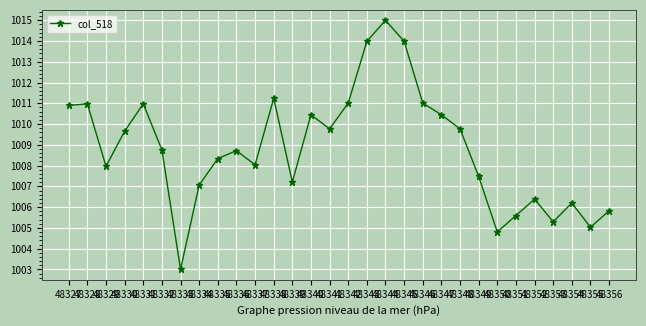

Approximately how many times larger is the value at 48335 compared to 48336?

1.0